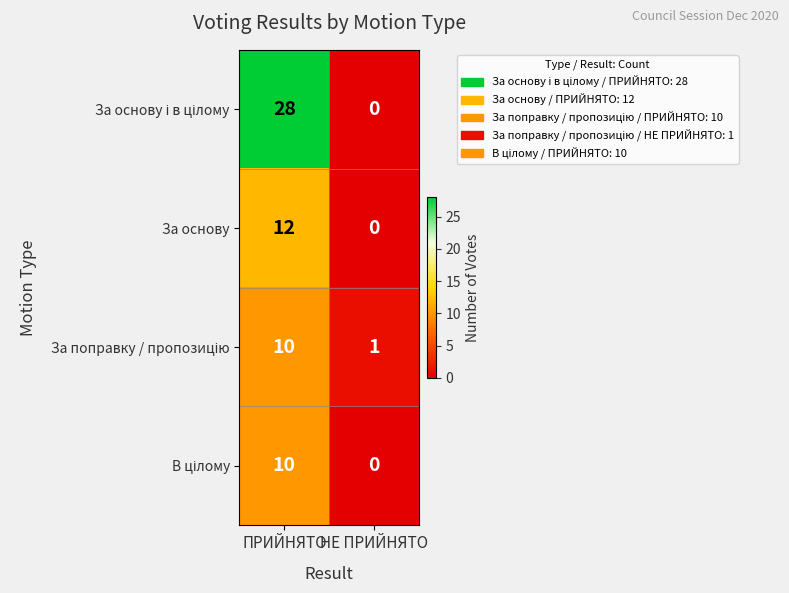

What is the average value of the За основу series?

6